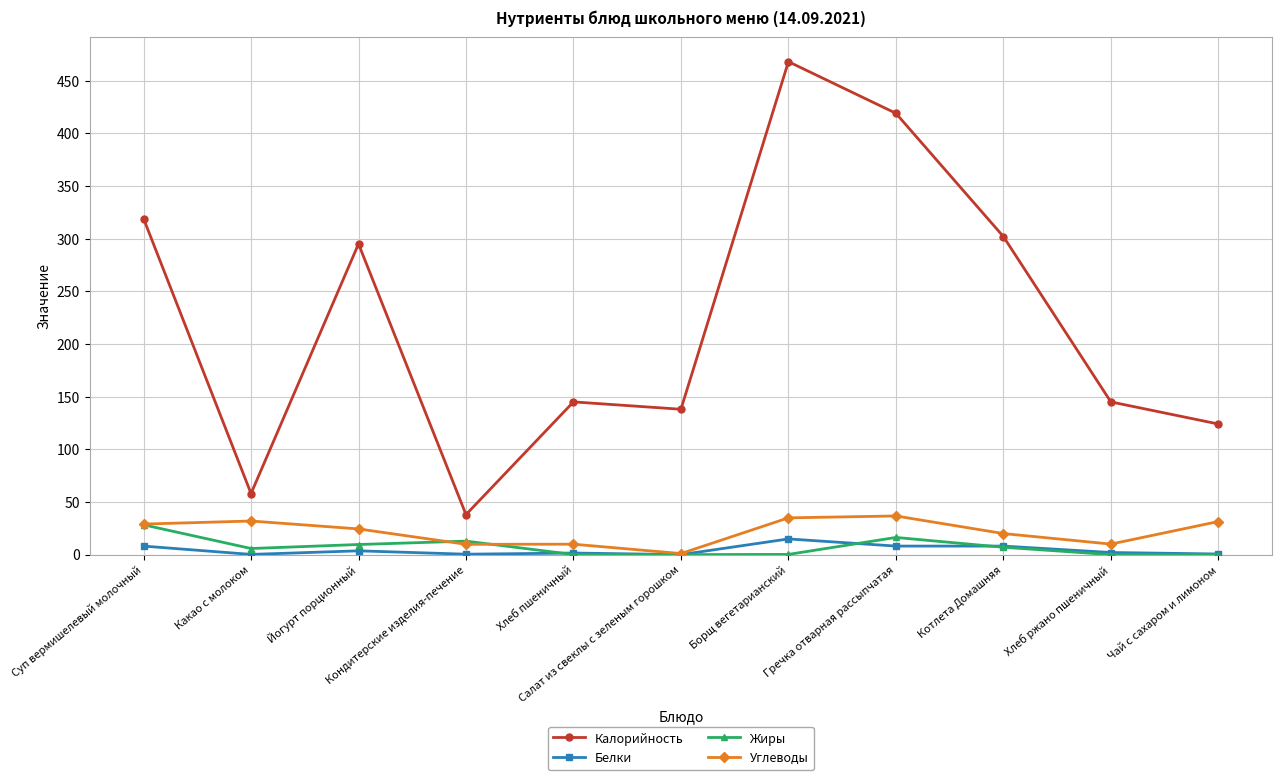

True or false: Белки and Калорийность cross at least once.

False